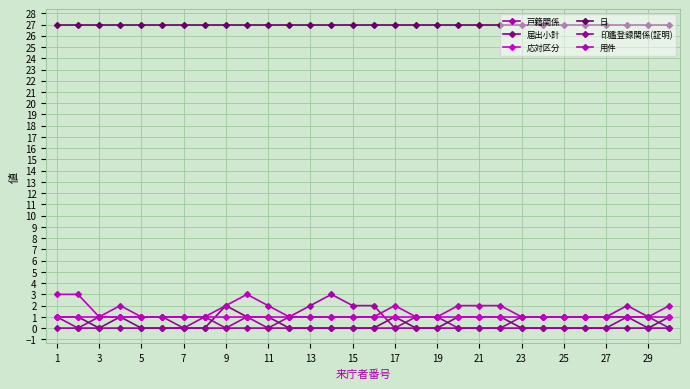

How many distinct data groups are displayed?

6